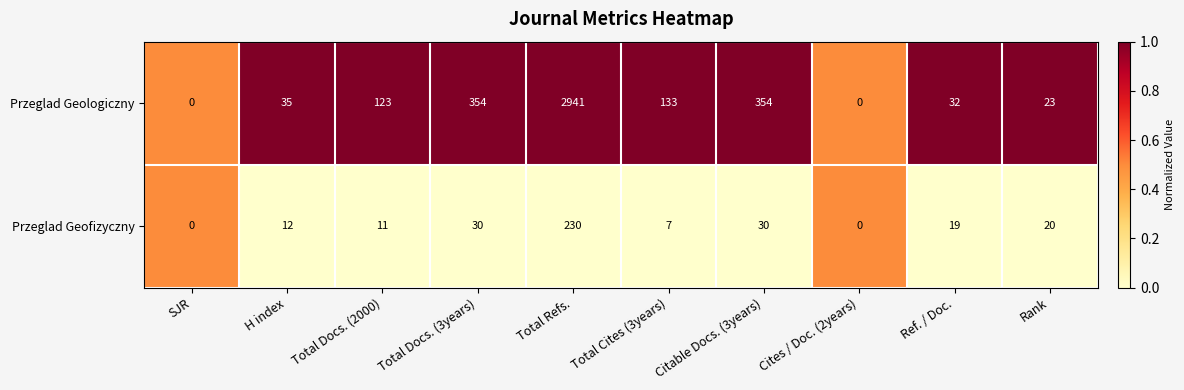

Which series changed the most between H index and Total Docs. (2000)?

Przeglad Geologiczny